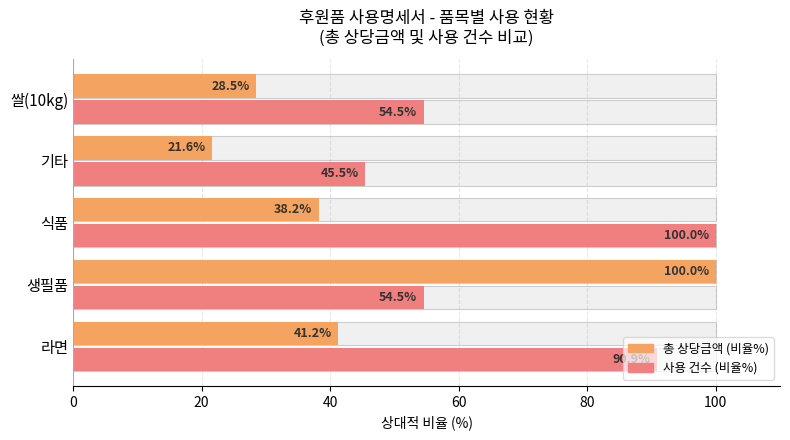

Is the value of 사용 건수 (비율%) at 라면 greater than the value of 총 상당금액 (비율%) at 식품?

Yes